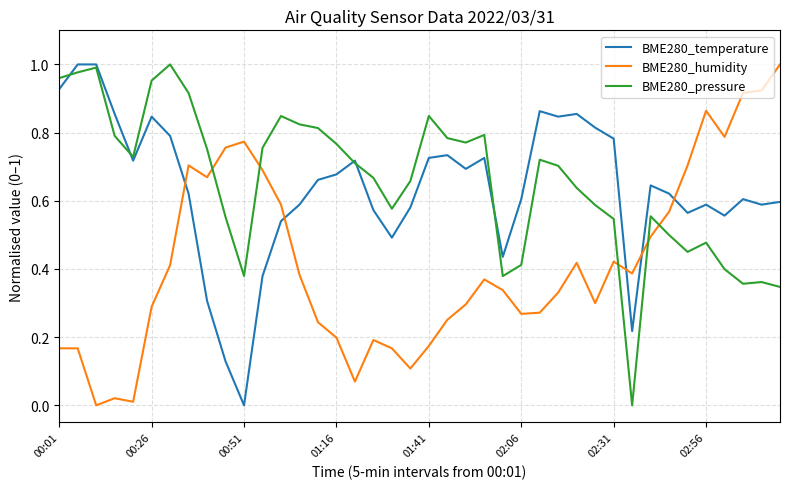

Does the chart have visible grid lines?

Yes